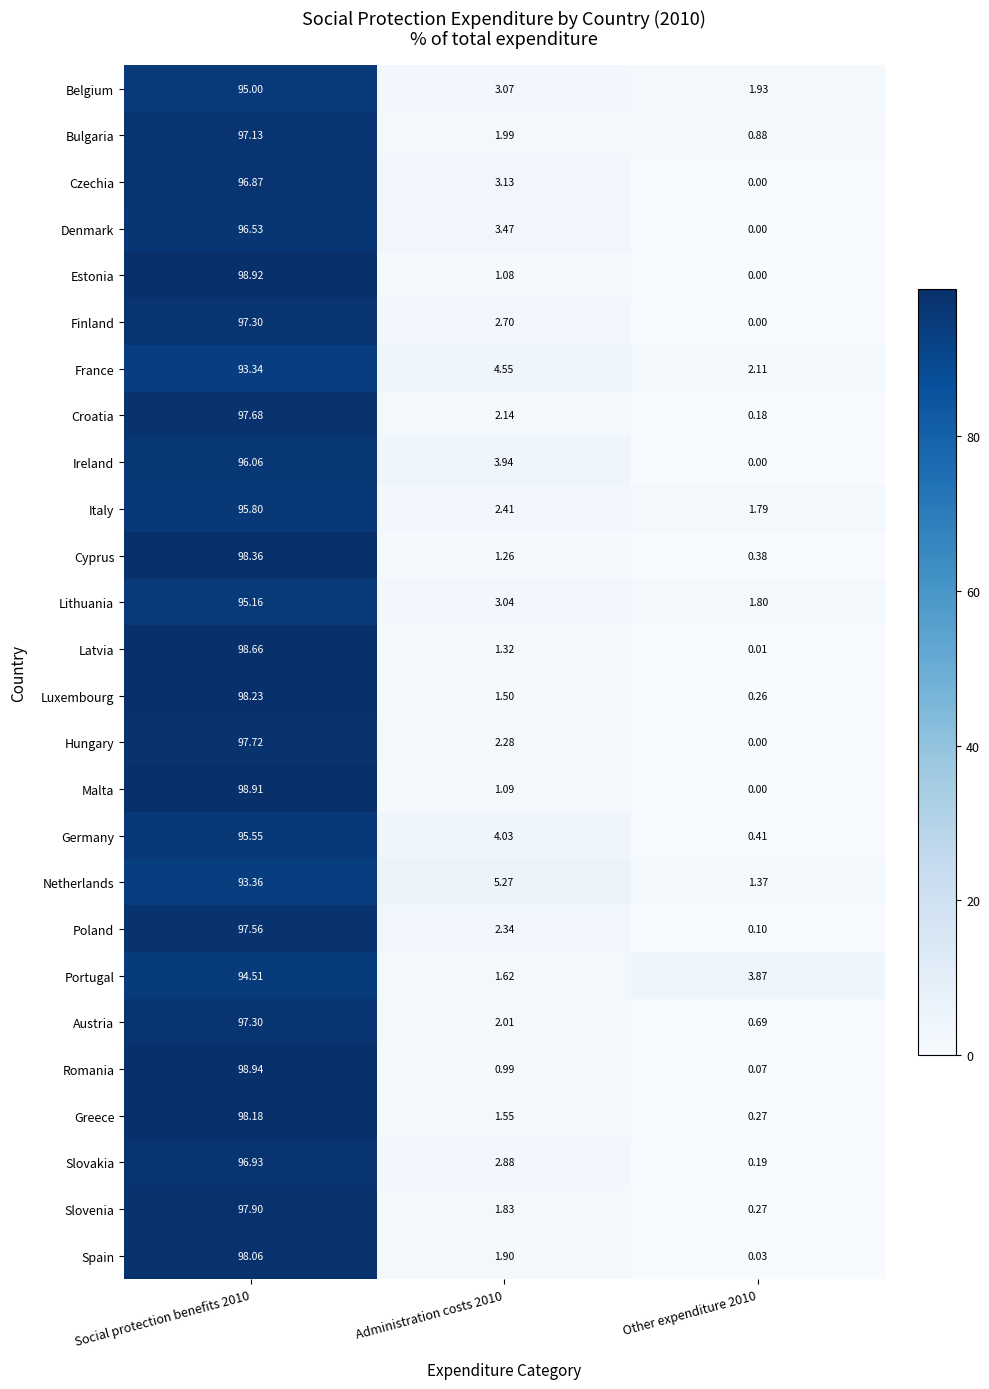

Count the number of data series in this chart.

26